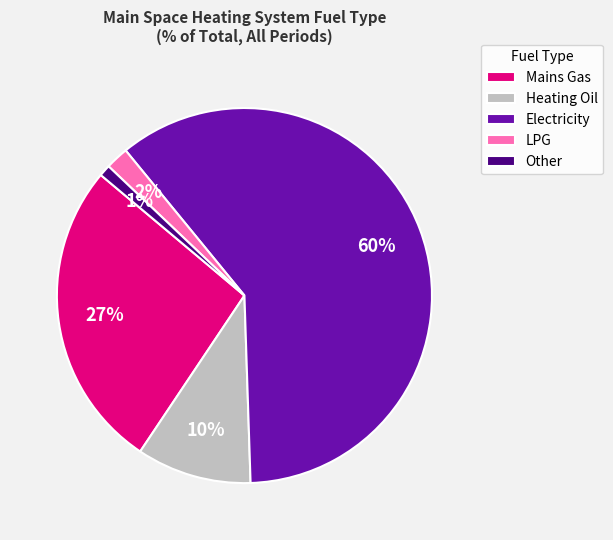

Is there a majority slice in this chart?

Yes